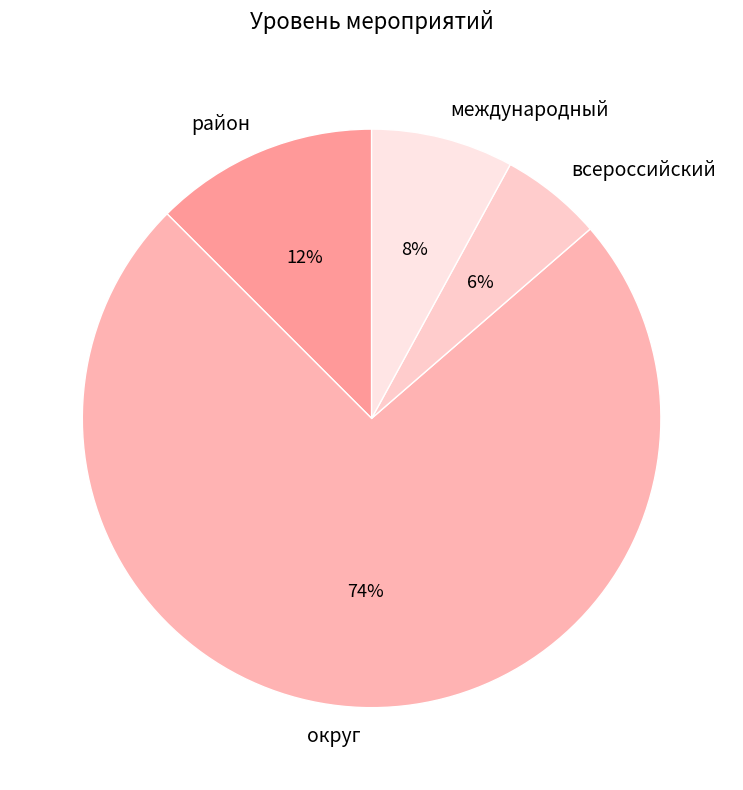

Combined, do район and всероссийский account for over 50%?

No